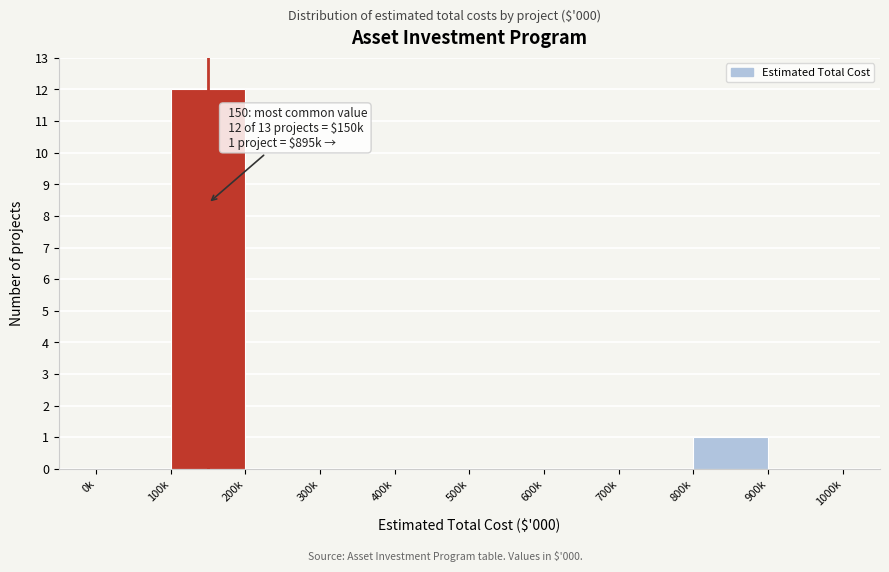

Reading right to left, transcribe all the data shown in this chart.

900k=0	800k=1	700k=0	600k=0	500k=0	400k=0	300k=0	200k=0	100k=12	0k=0